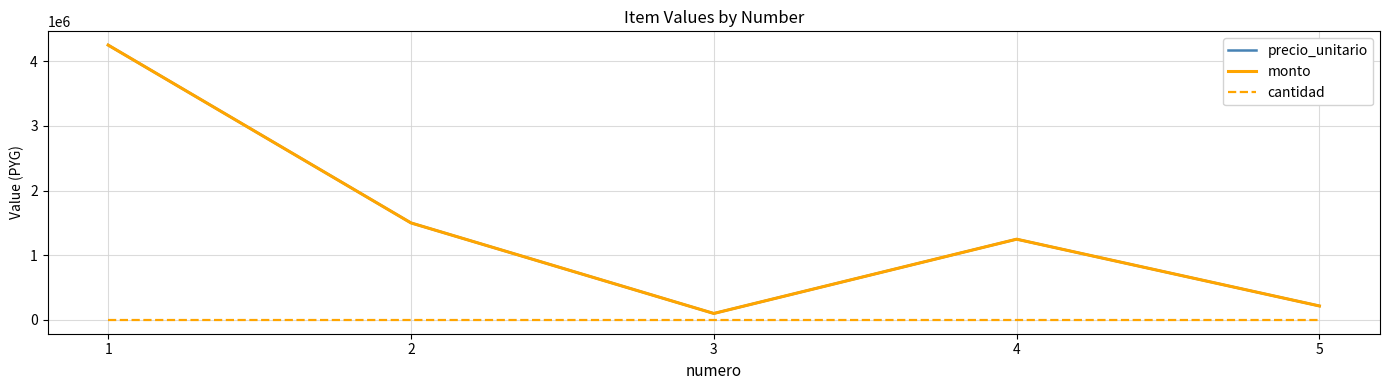

Does the chart display data point markers on the line(s)?

No